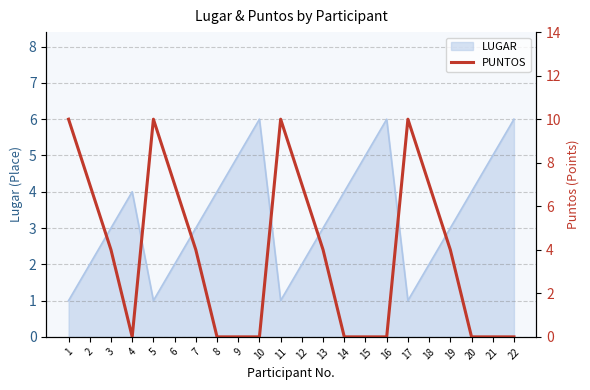

The LUGAR series shows 1 at 3. True or false?

False